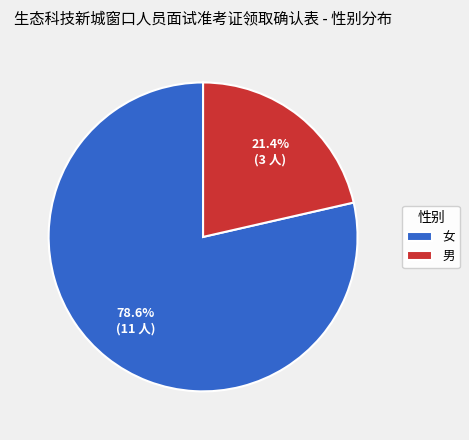

How much of the chart is everything except 男?

78.6%